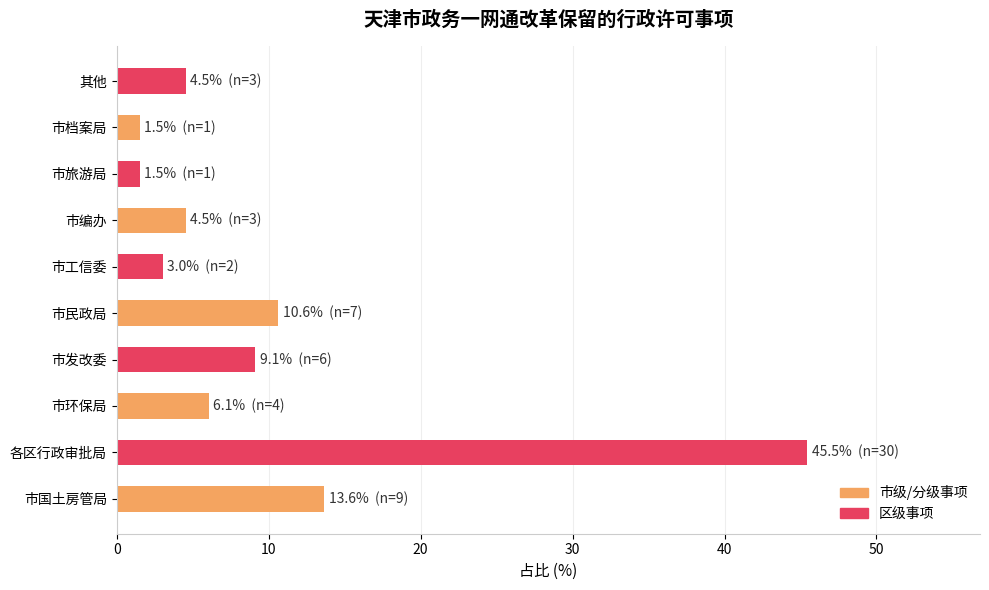

The value at 市发改委 is 14.8. True or false?

False